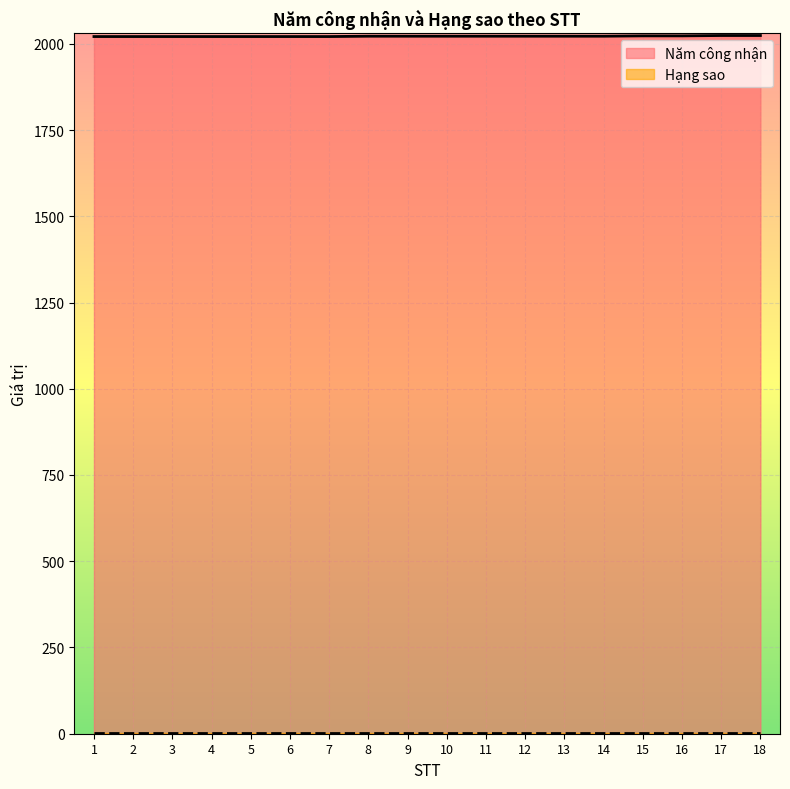

What is the sum of all values?

36395